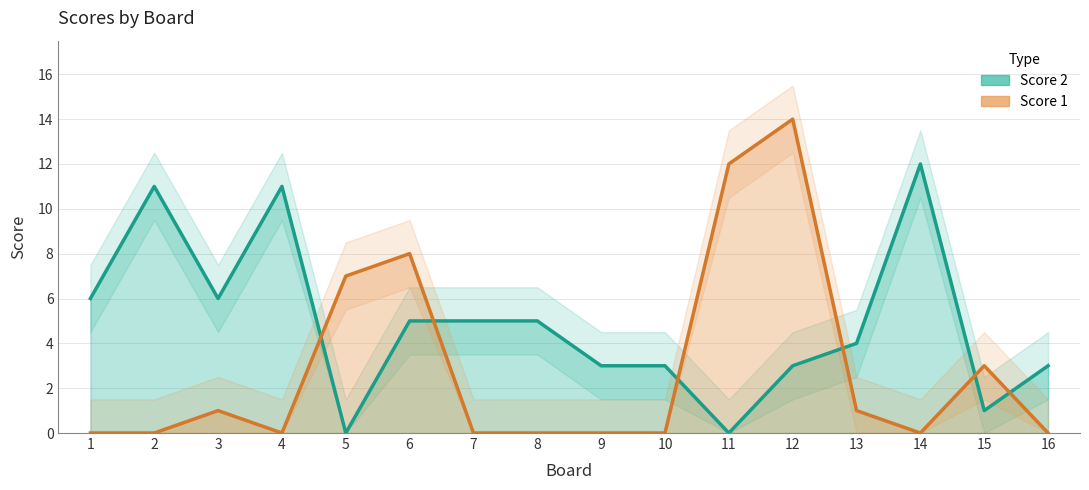

What is the sum of all Score 2 values?

78